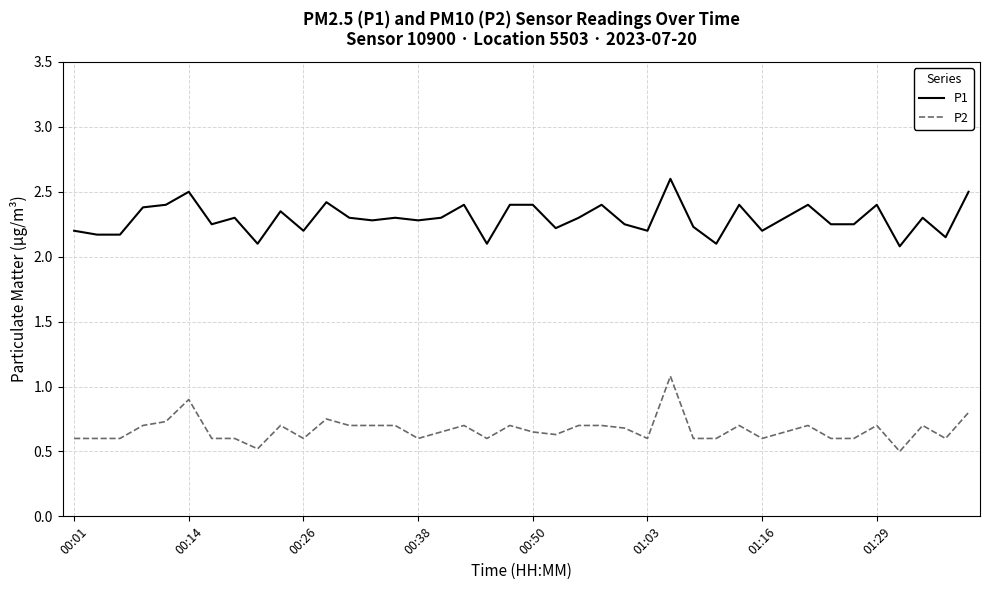

What is the difference between the maximum and minimum values in the P2 series?

0.6